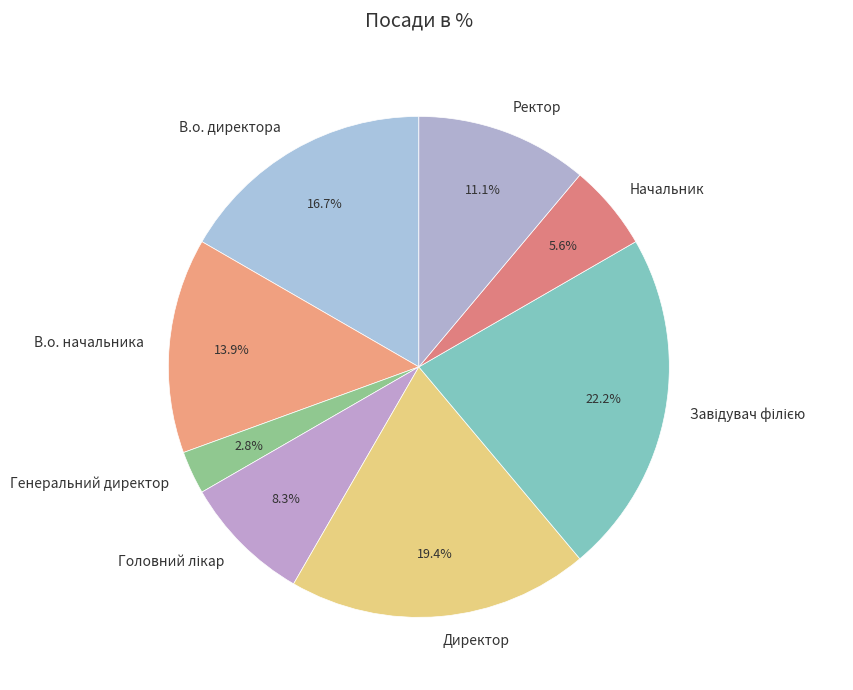

Which has a higher value, Генеральний директор or Начальник?

Начальник